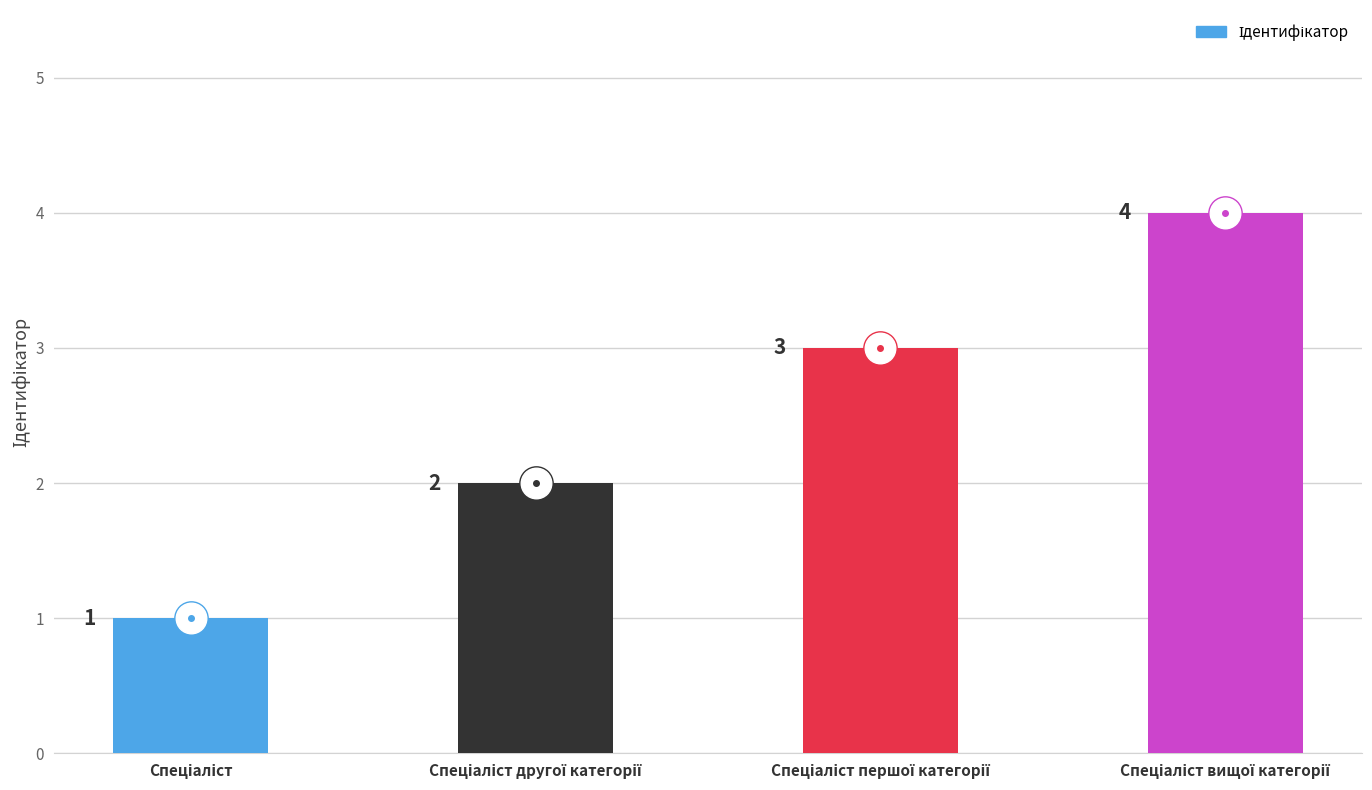

What is the sum of all values?

10